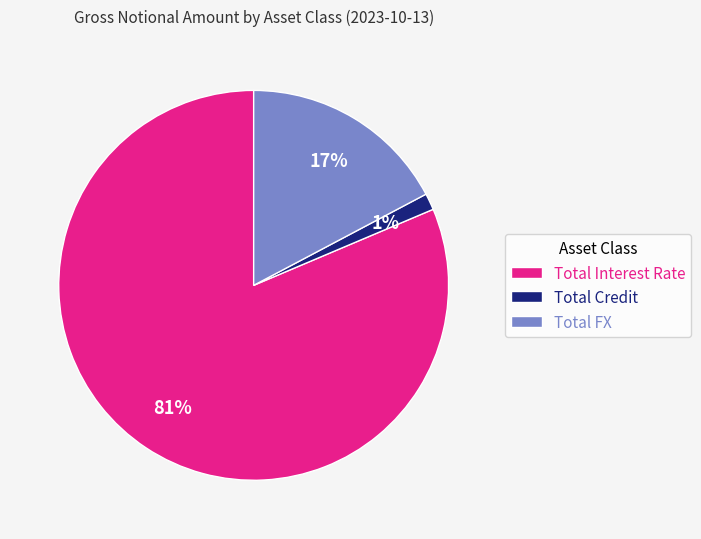

Which has a higher value, Total Interest Rate or Total FX?

Total Interest Rate